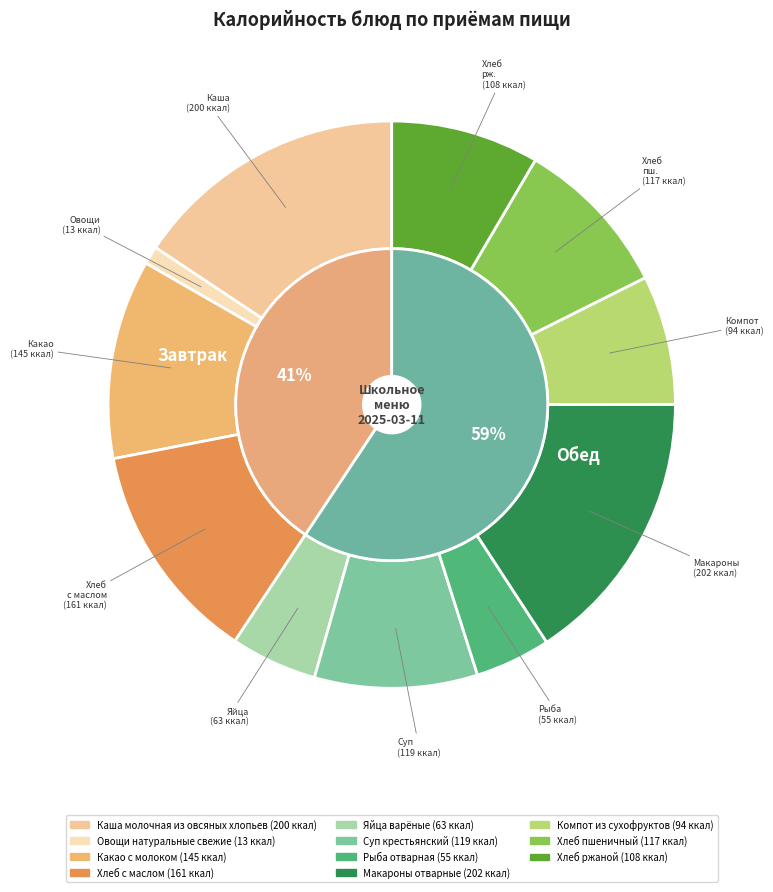

Does any single category account for the majority?

No